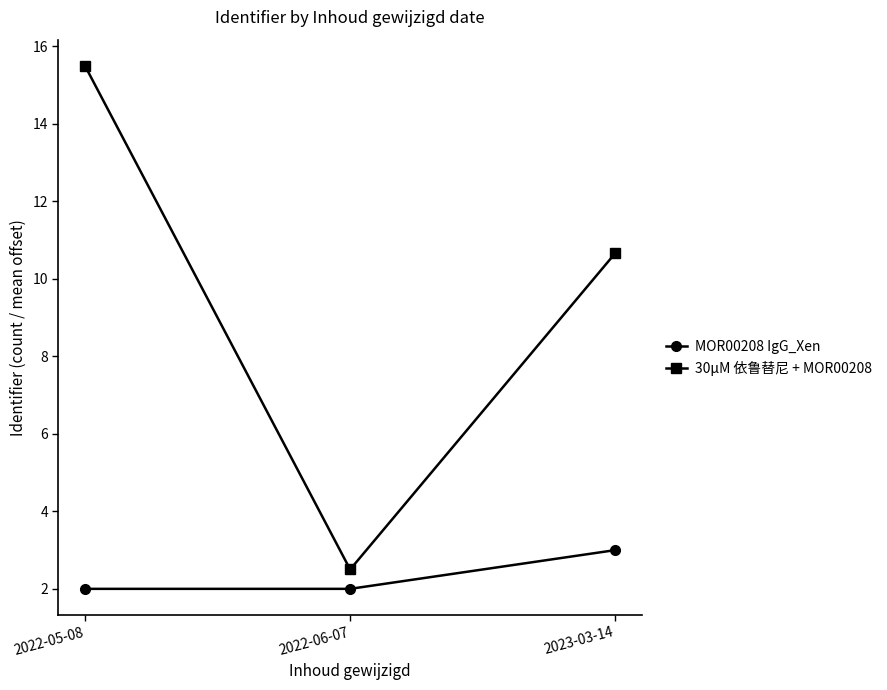

What are all the series names shown in the legend?

MOR00208 IgG_Xen, 30μM 依鲁替尼 + MOR00208